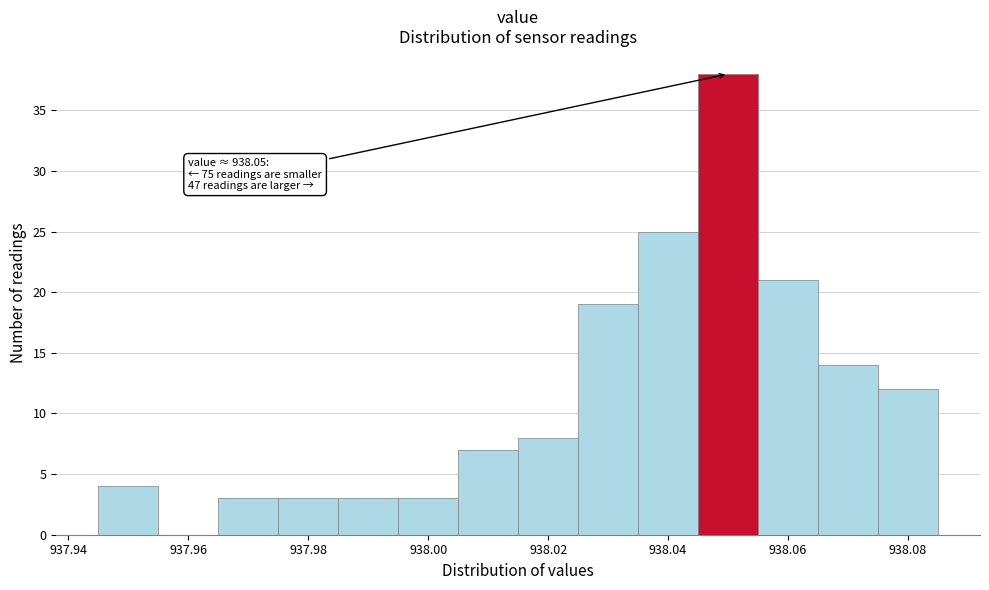

Over which range of the x-axis is the bar tallest?

938.045 to 938.055